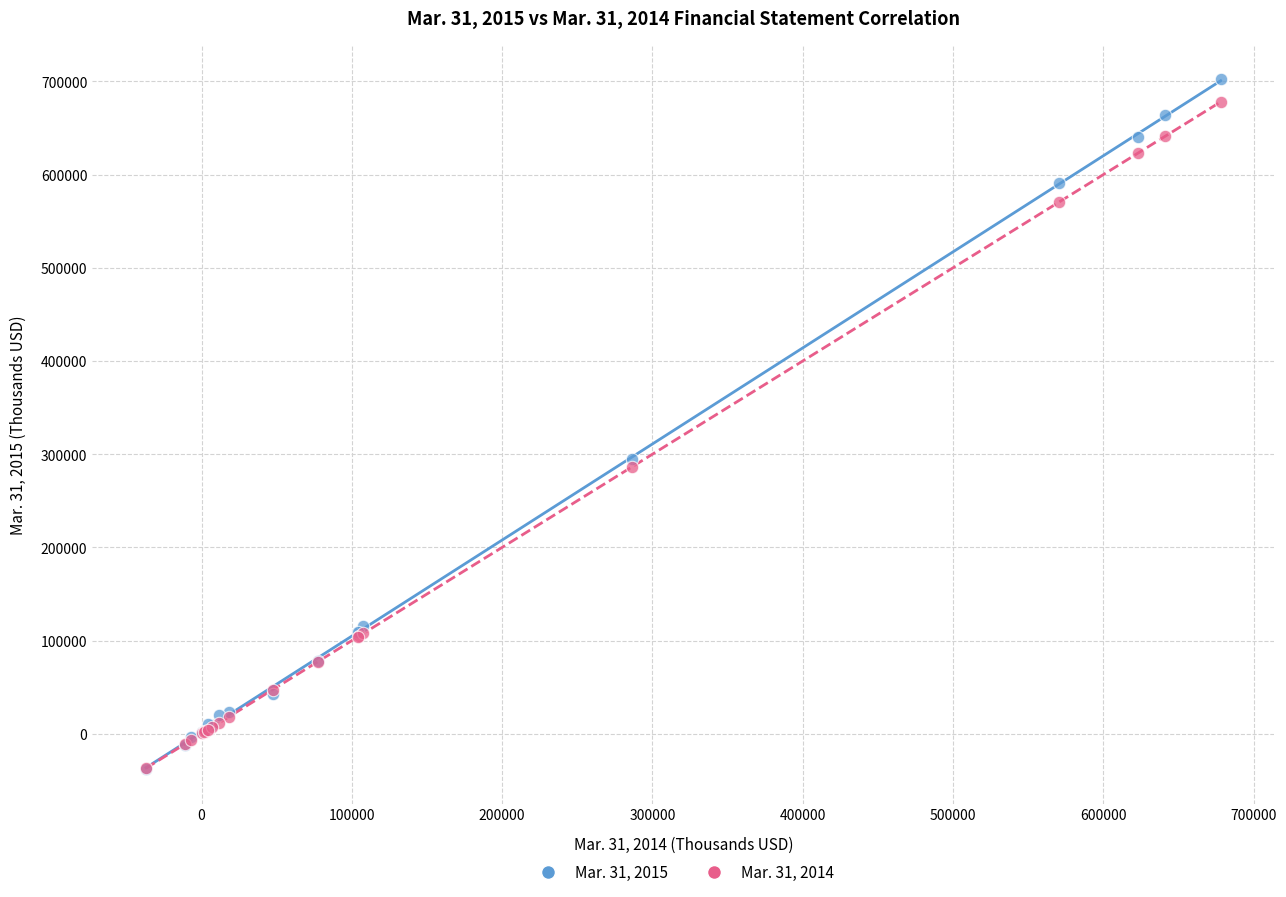

Across all series, what Y value is closest to 332069?

294895